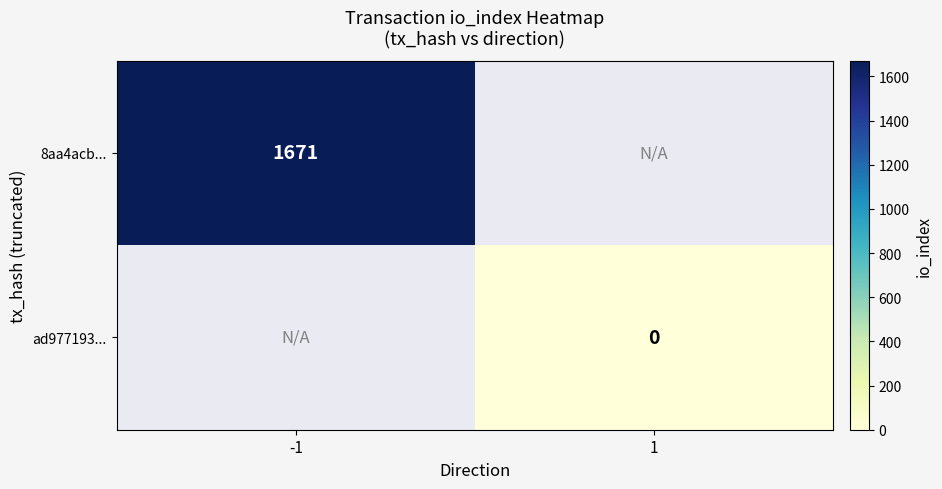

True or false: 8aa4acb... has a value of 1671 at -1.

True